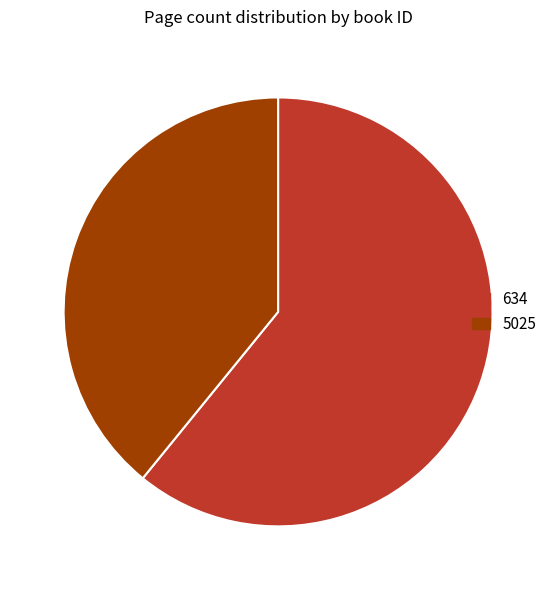

Does 5025 represent more than half of the total?

No